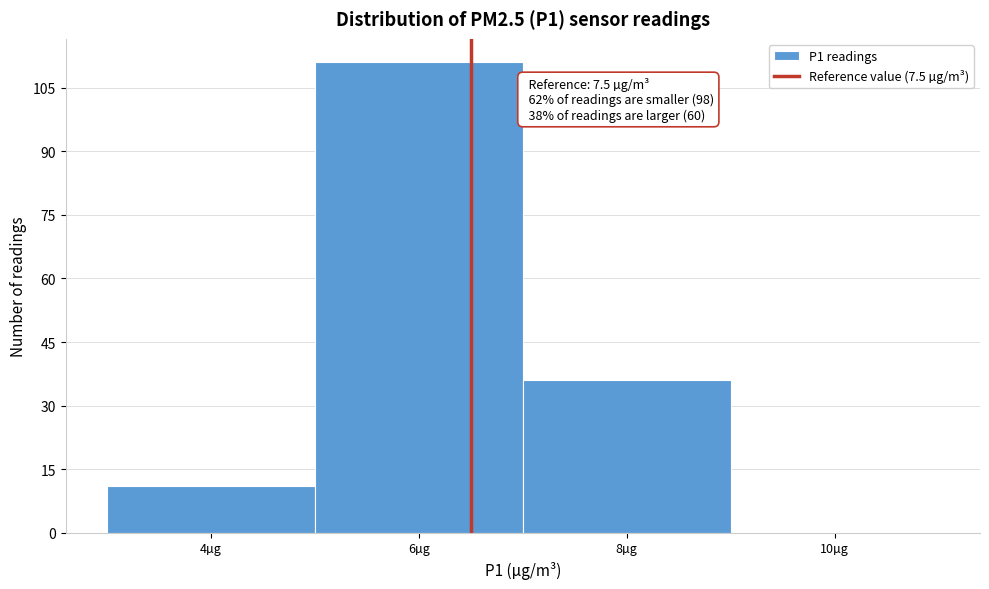

Reading left to right, list all the values displayed in this chart.

4µg=11	6µg=111	8µg=36	10µg=0